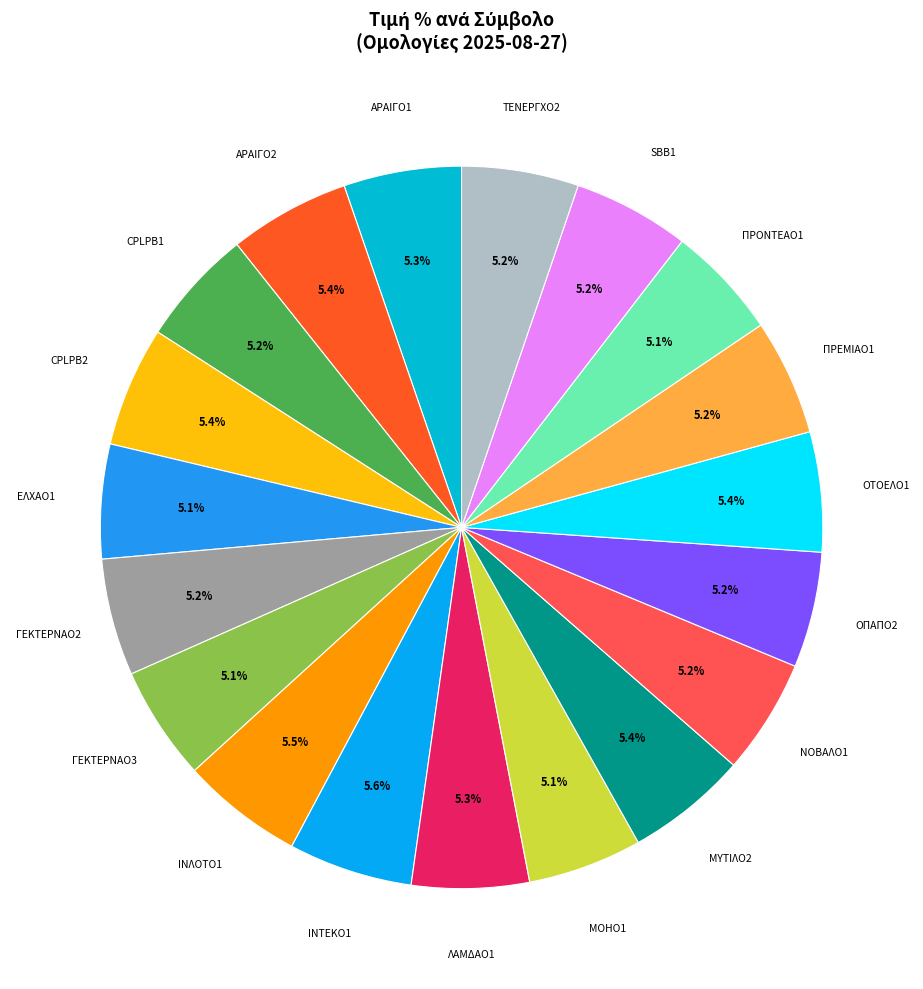

To the nearest percent, what portion does ΙΝΤΕΚΟ1 represent?

6%